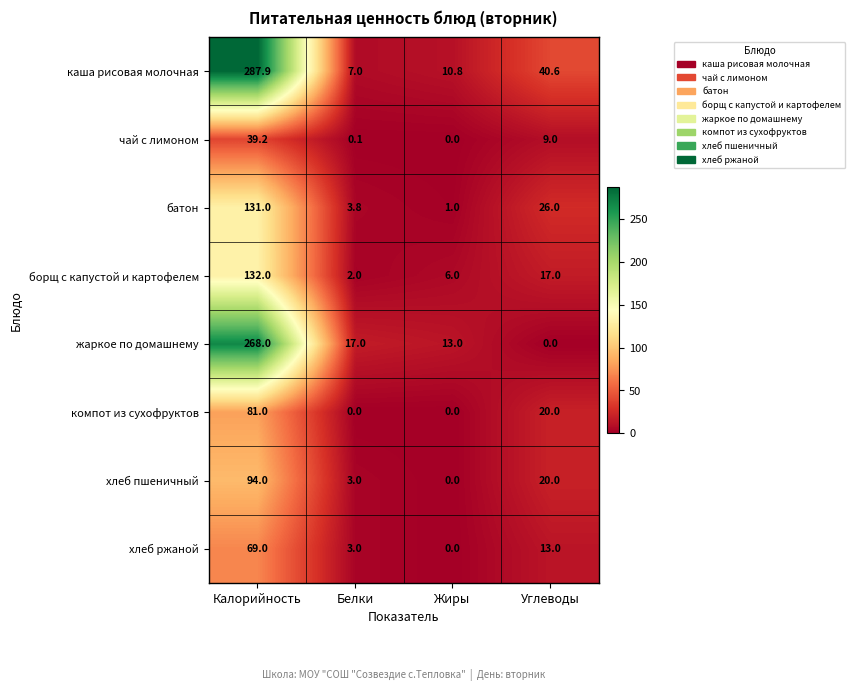

Which series has the largest range (max minus min)?

каша рисовая молочная